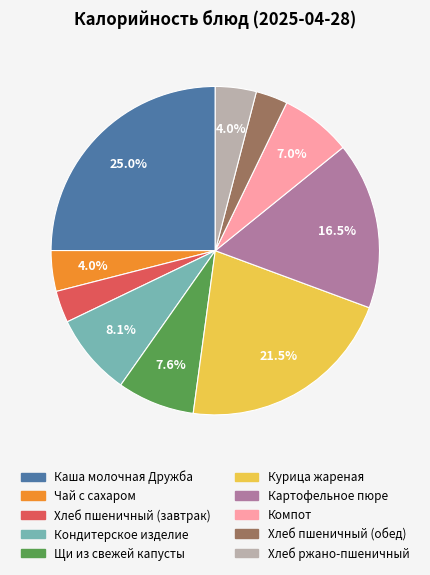

To the nearest percent, what is the difference between the Чай с сахаром and Щи из свежей капусты slice percentages?

4%